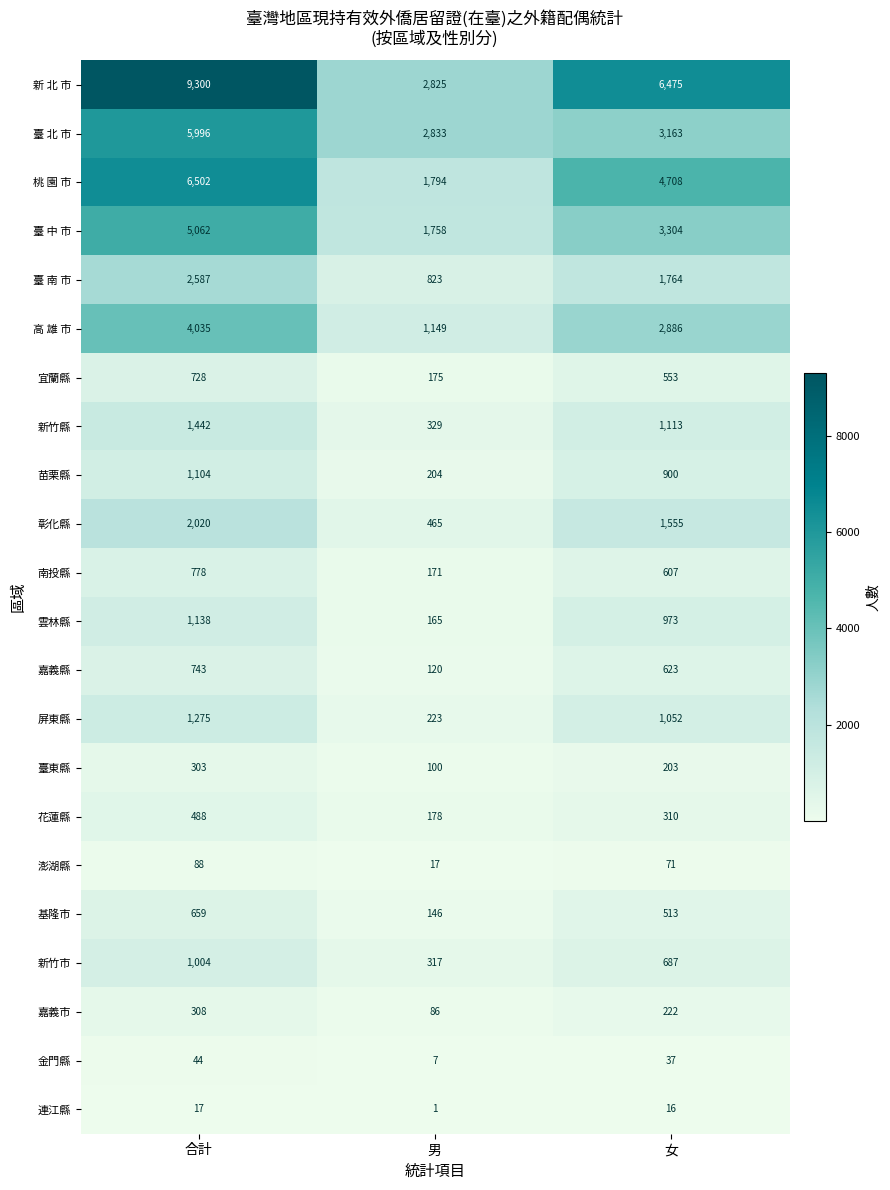

Count the number of data series in this chart.

22